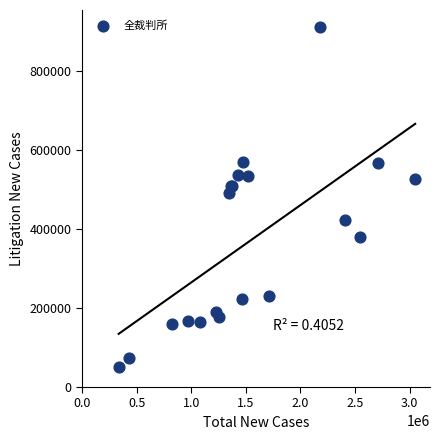

What Y value in the scatter plot is closest to 480360?

491445